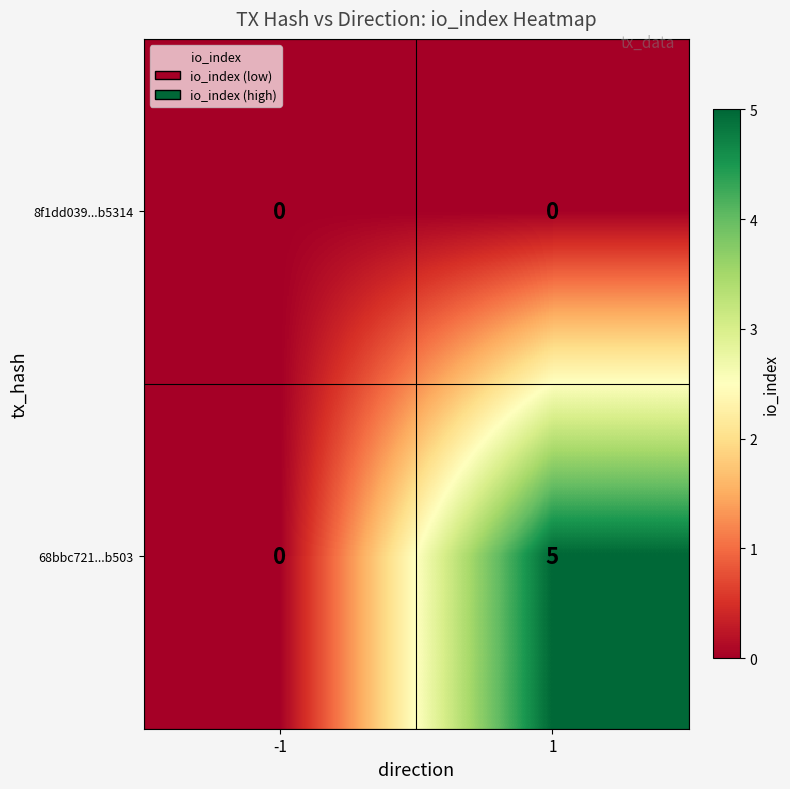

Reading left to right, transcribe all the data shown in this chart.

8f1dd039...b5314: 0	0
68bbc721...b503: 0	5